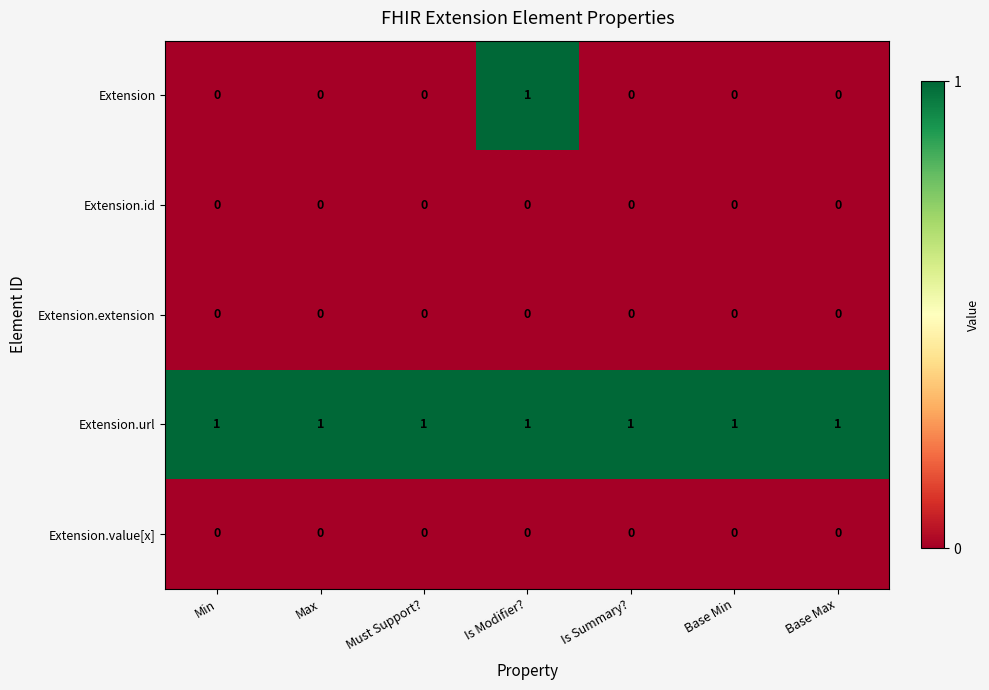

The value of Extension.extension at Is Modifier? is 0. True or false?

True